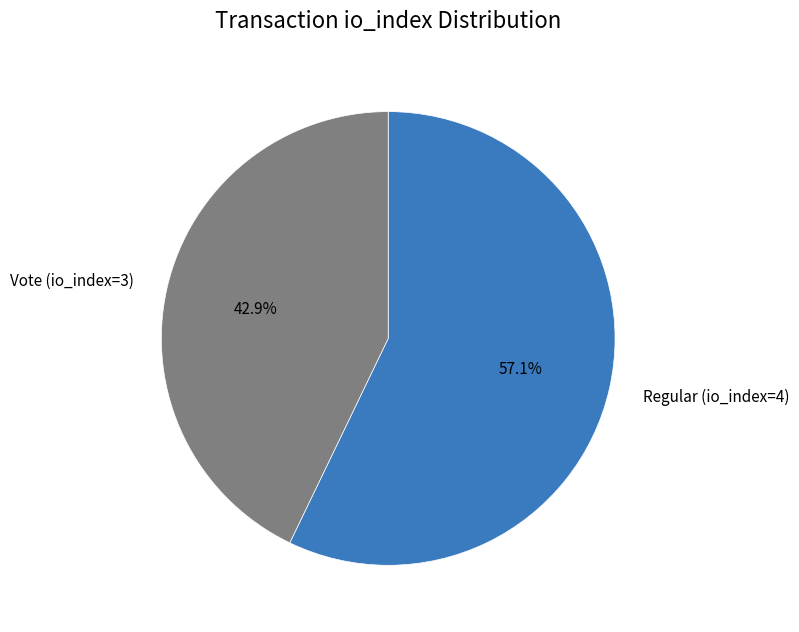

To the nearest percent, what portion does Regular (io_index=4) represent?

57%